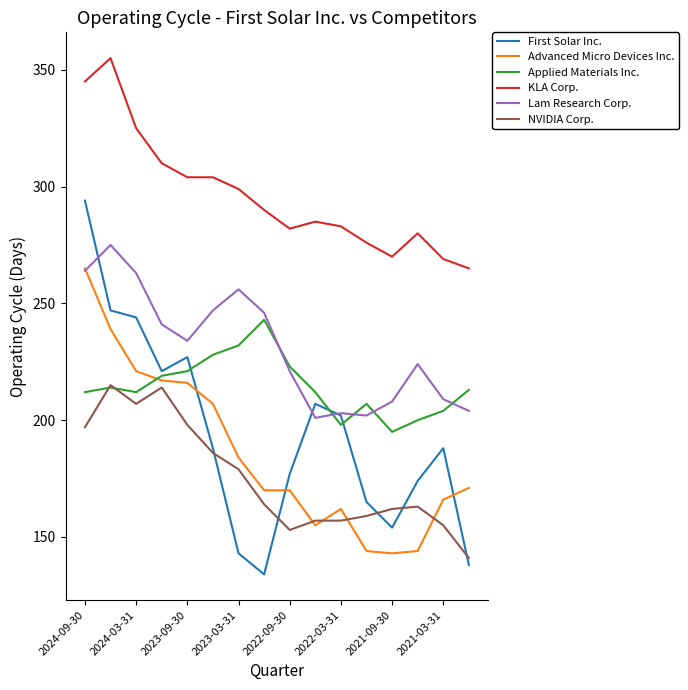

What are all the series names shown in the legend?

First Solar Inc., Advanced Micro Devices Inc., Applied Materials Inc., KLA Corp., Lam Research Corp., NVIDIA Corp.